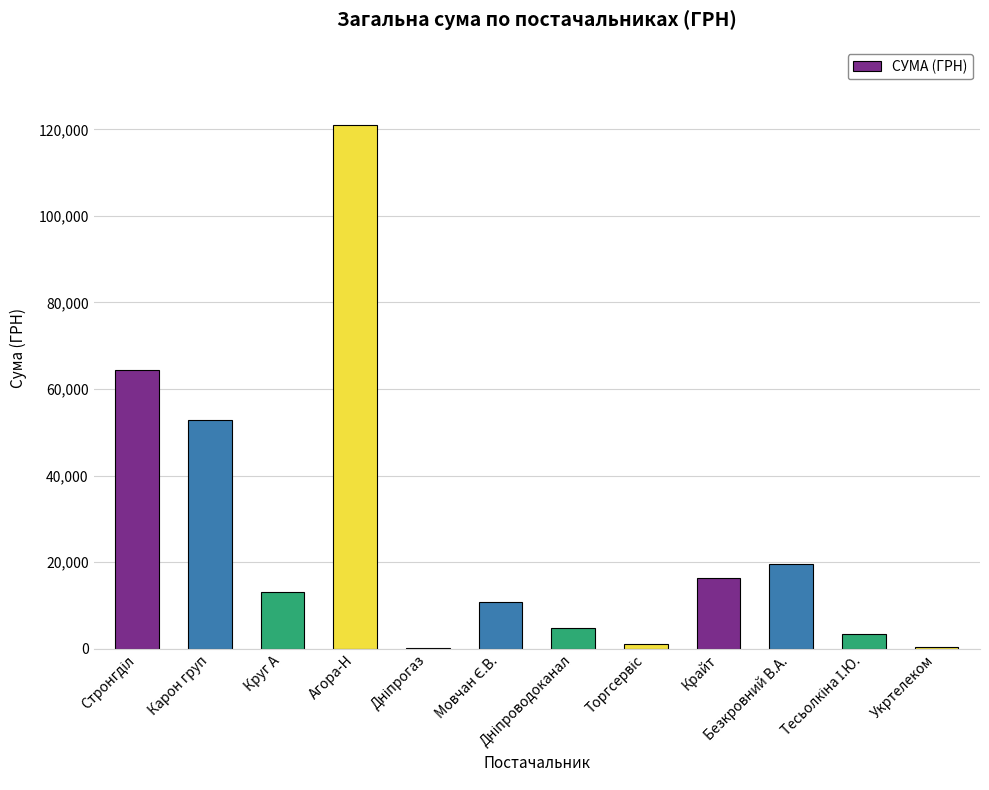

At which category does the chart reach its peak across all series?

Агора-Н